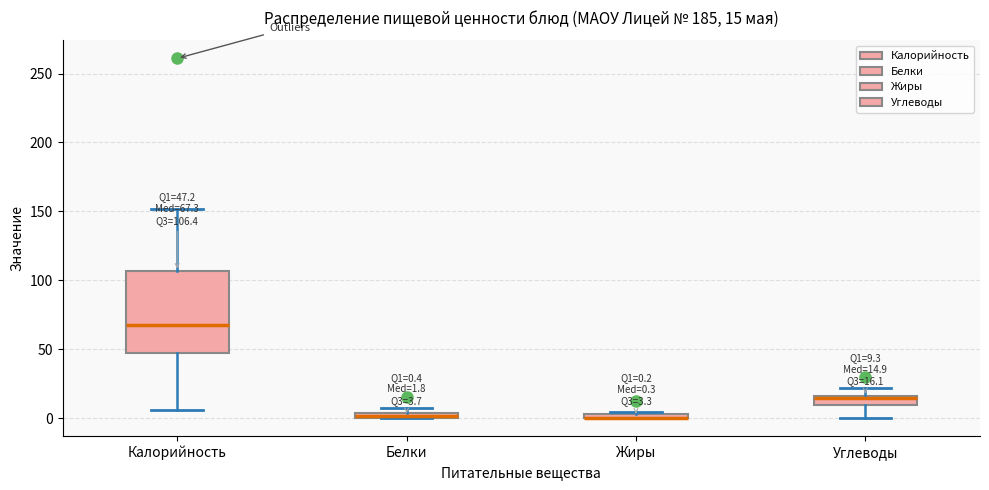

Comparing the boxes themselves (not the whiskers), which one is the tallest?

Калорийность